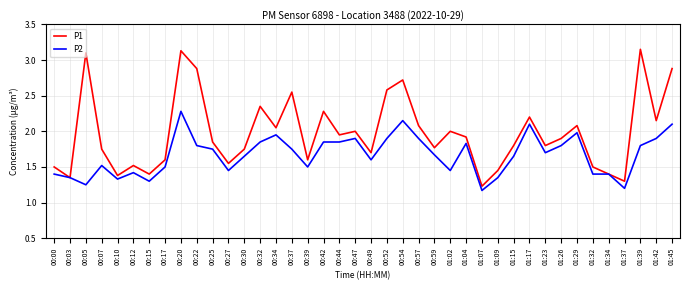

What position from the right is 01:07?

13